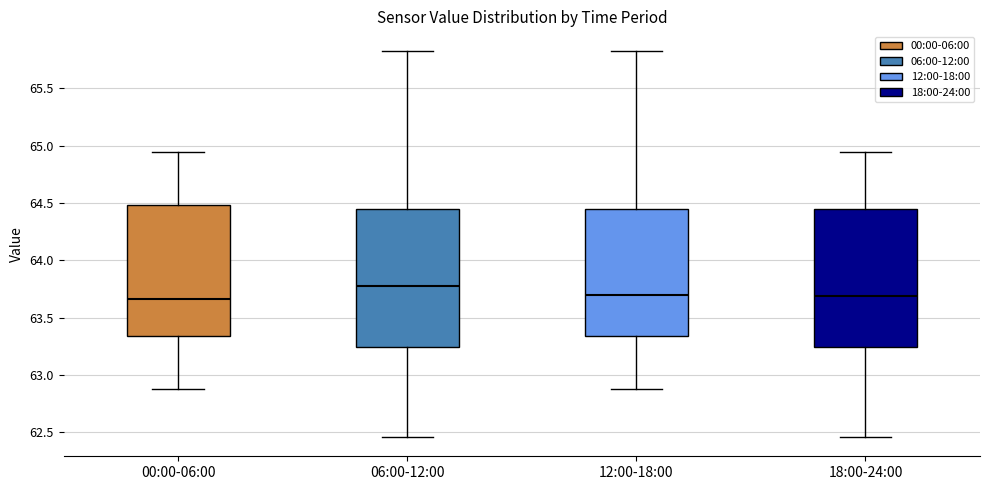

Reading left to right, transcribe this box plot: for each box, give where its median line is, the range the box spans, and where its two whiskers end, as read against the y-axis. The values are not printed on the chart, so give them approximately, as read against the axis.

00:00-06:00: median 63.65, box 63.35 to 64.50, whiskers 62.90 to 64.95
06:00-12:00: median 63.80, box 63.25 to 64.45, whiskers 62.45 to 65.85
12:00-18:00: median 63.70, box 63.35 to 64.45, whiskers 62.90 to 65.85
18:00-24:00: median 63.70, box 63.25 to 64.45, whiskers 62.45 to 64.95